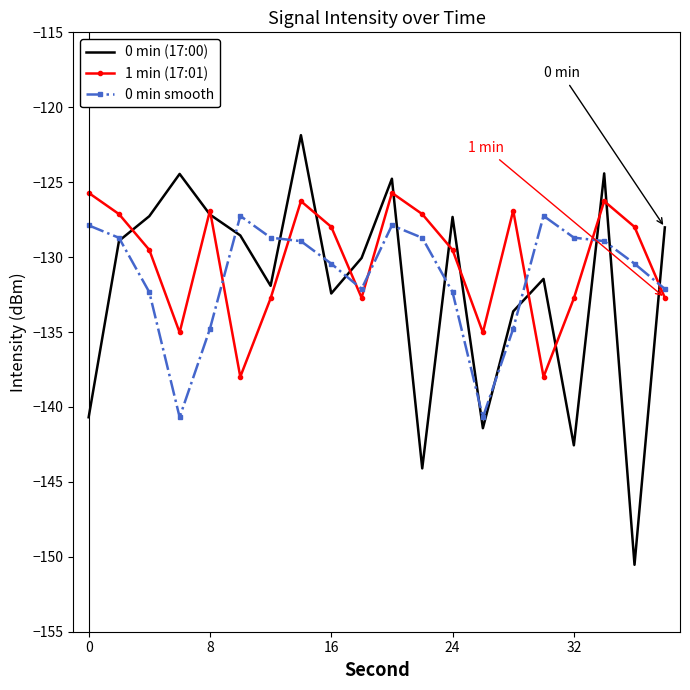

In 0 min (17:00), how many points are higher than both neighbors (excluding endpoints)?

6